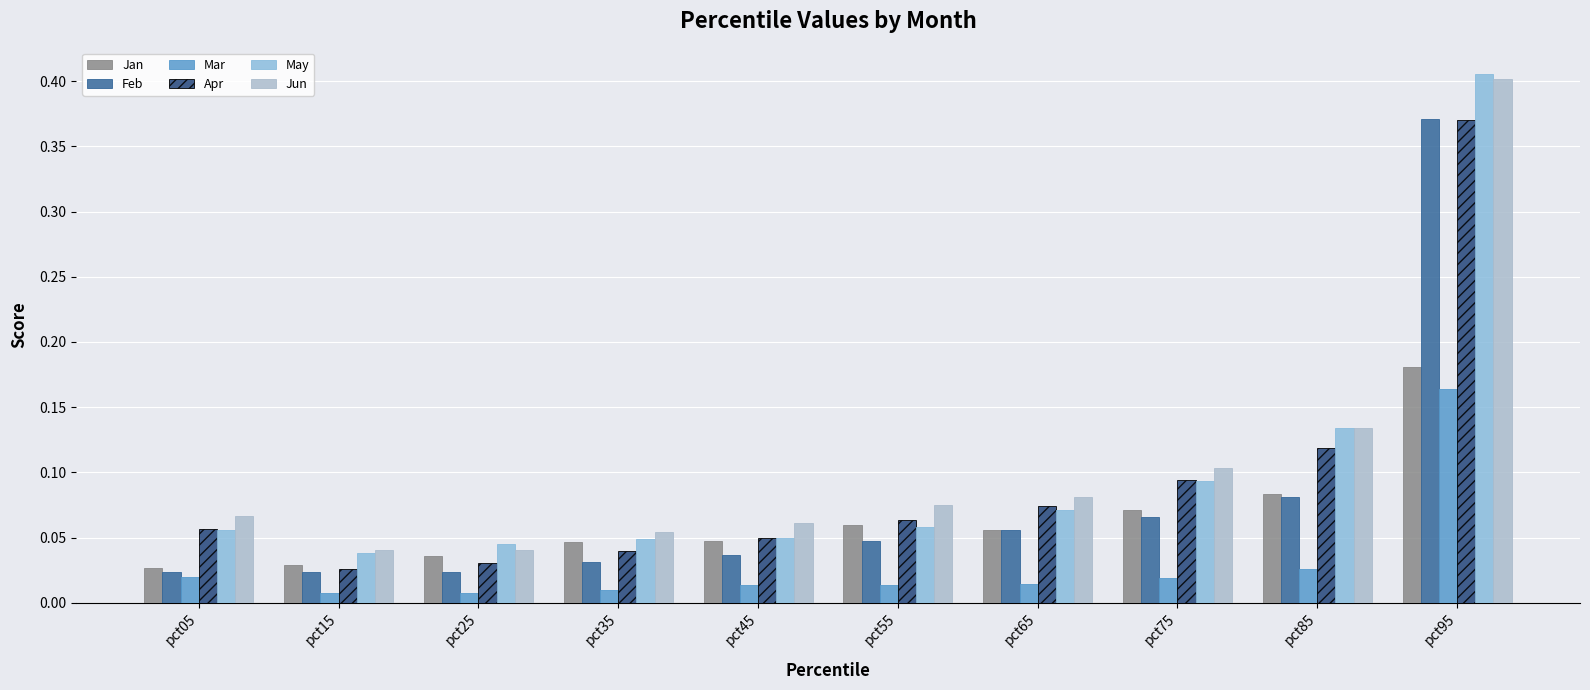

What is the difference between the highest and lowest values at pct55?

0.1